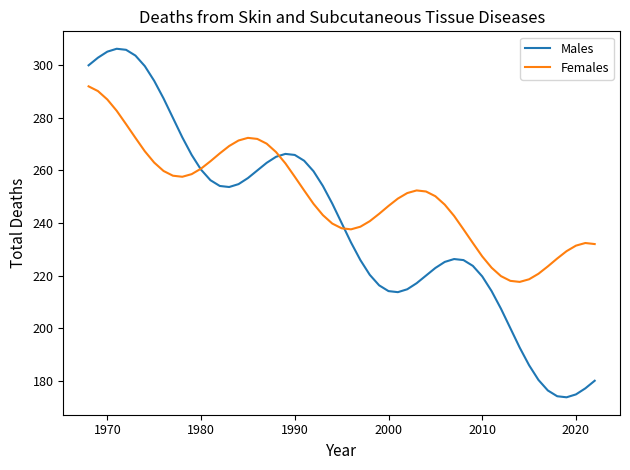

What is the greatest value displayed?

306.3